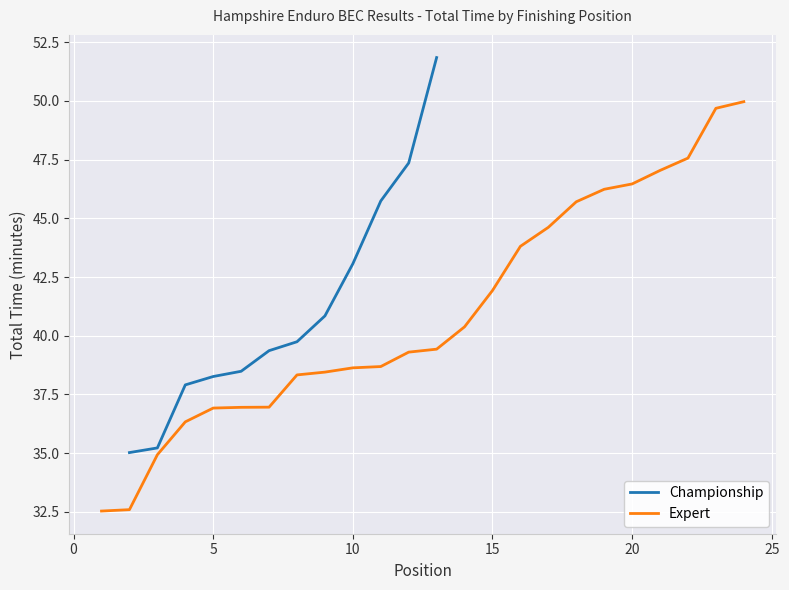

True or false: Expert has a value of 38.6 at 10.

True